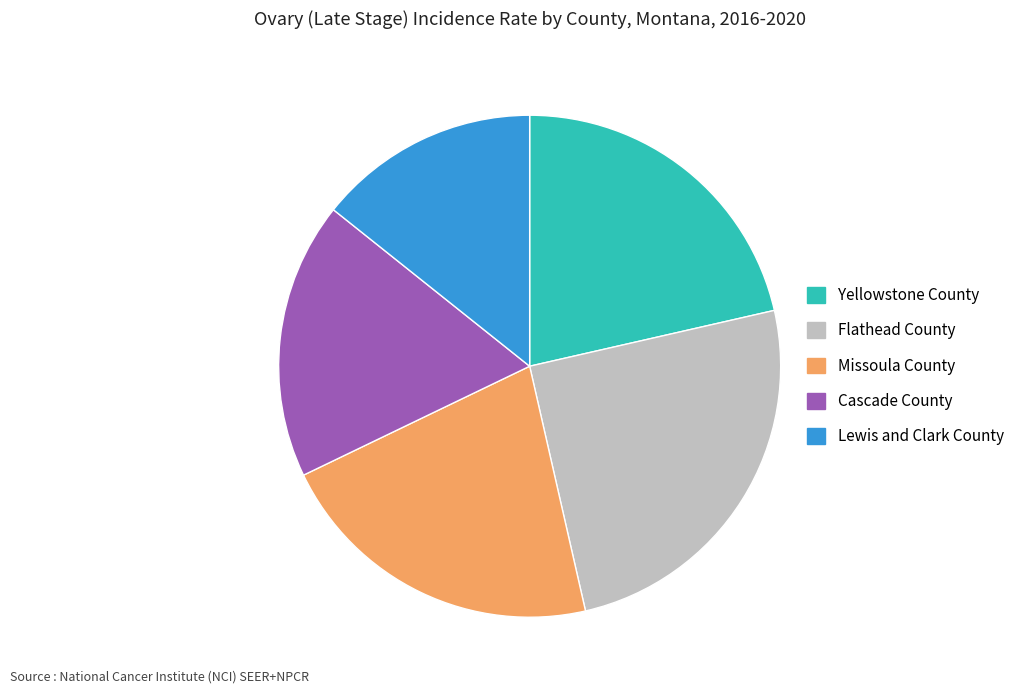

Combined, do Missoula County and Lewis and Clark County account for over 50%?

No